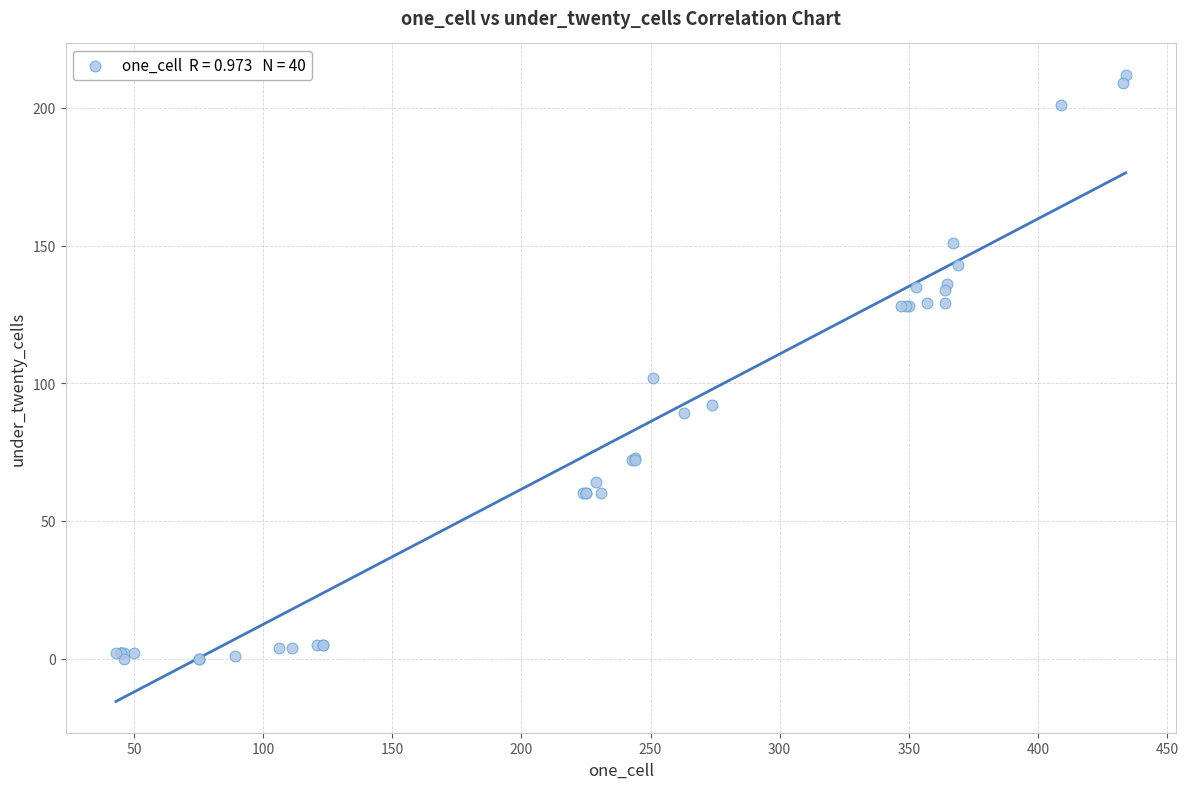

What Y value in the scatter plot is closest to 106?

102